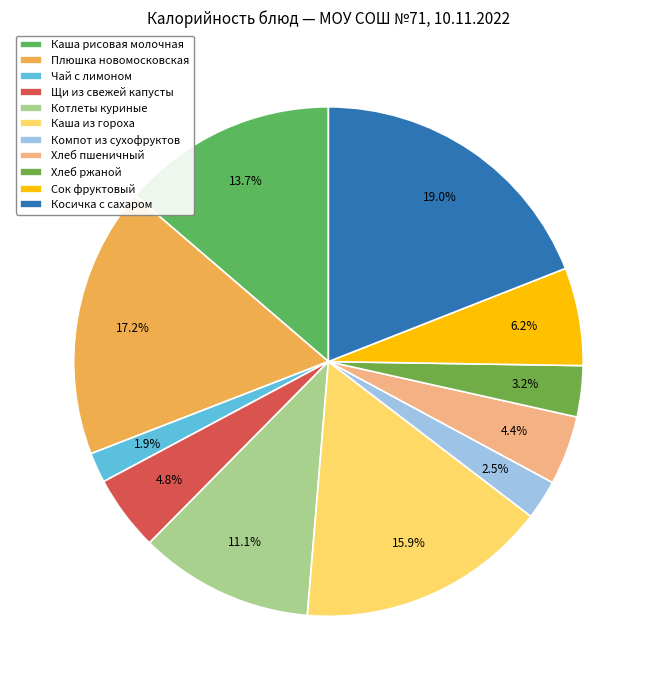

What is the total percentage of Компот из сухофруктов and Плюшка новомосковская?

19.7%